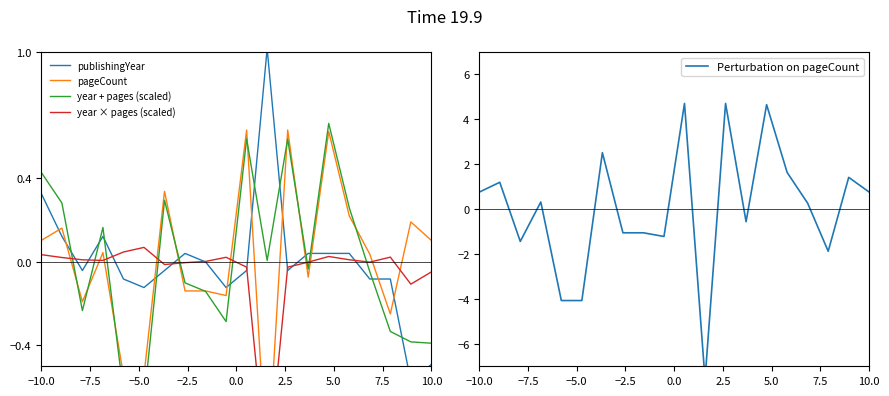

Is the value of year + pages (scaled) at 15 greater than the value of year × pages (scaled) at 13?

Yes